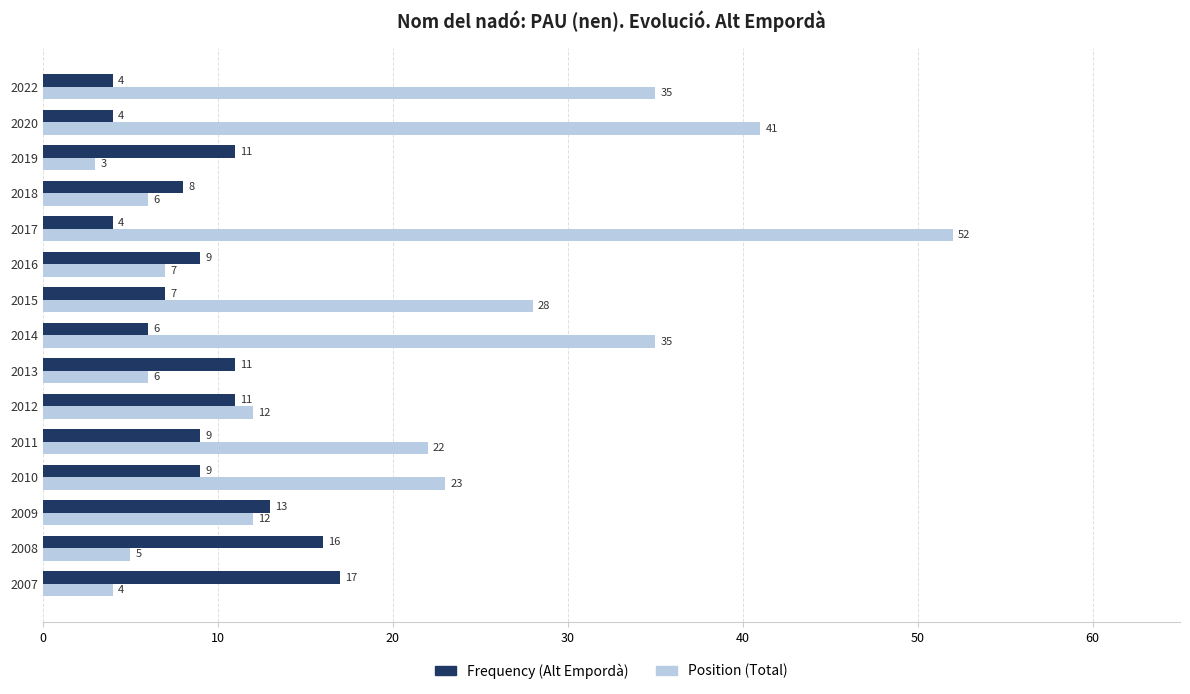

The value of Frequency (Alt Empordà) at 2019 is 8. True or false?

False